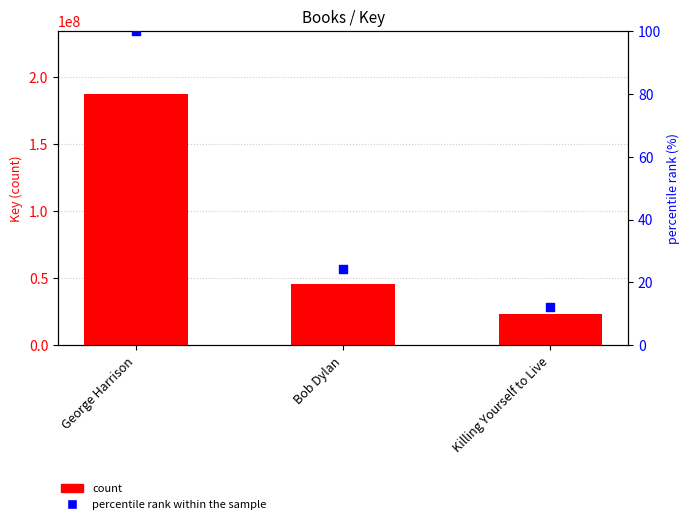

At how many categories does at least one series exceed 90841039?

1